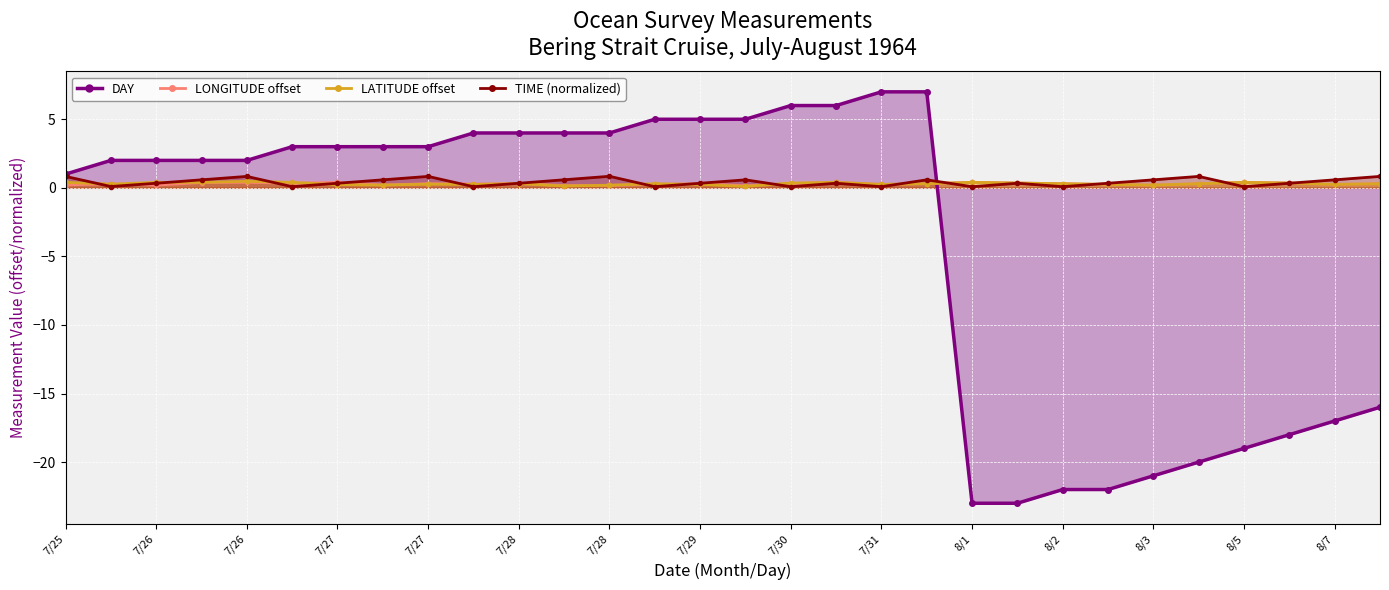

At 8/5, list the series in order from smallest to largest.

DAY, TIME, LONGITUDE, LATITUDE